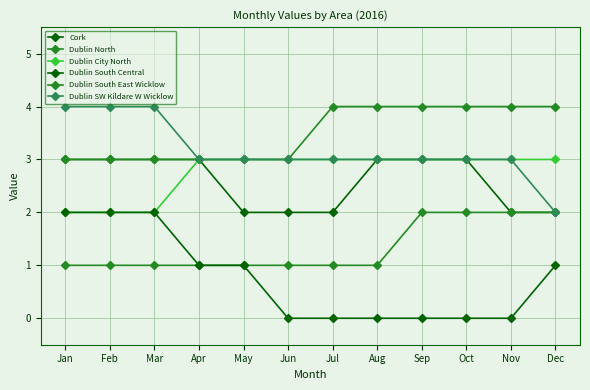

How many lines are shown in the chart?

6